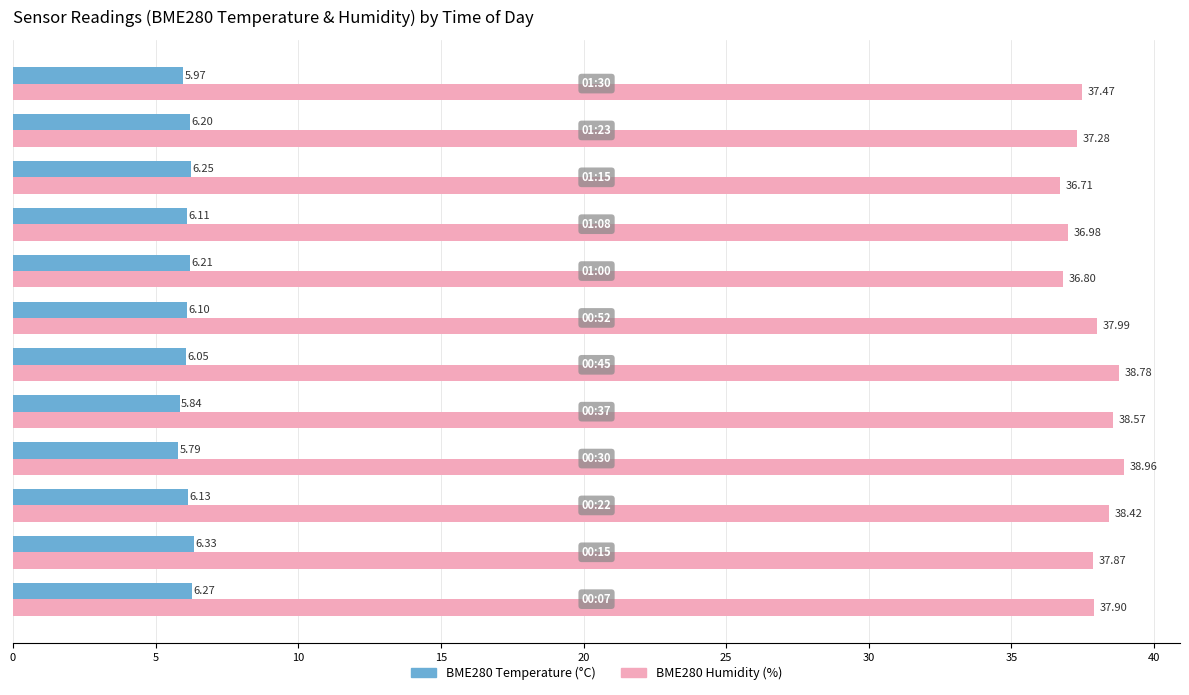

Which series has the largest range (max minus min)?

BME280 Humidity (%)